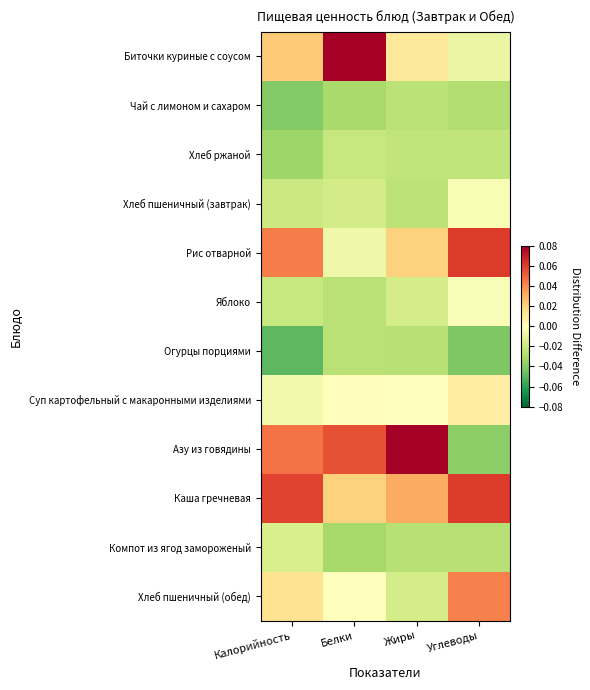

What is the spread (max minus min) of values at Калорийность?

0.1